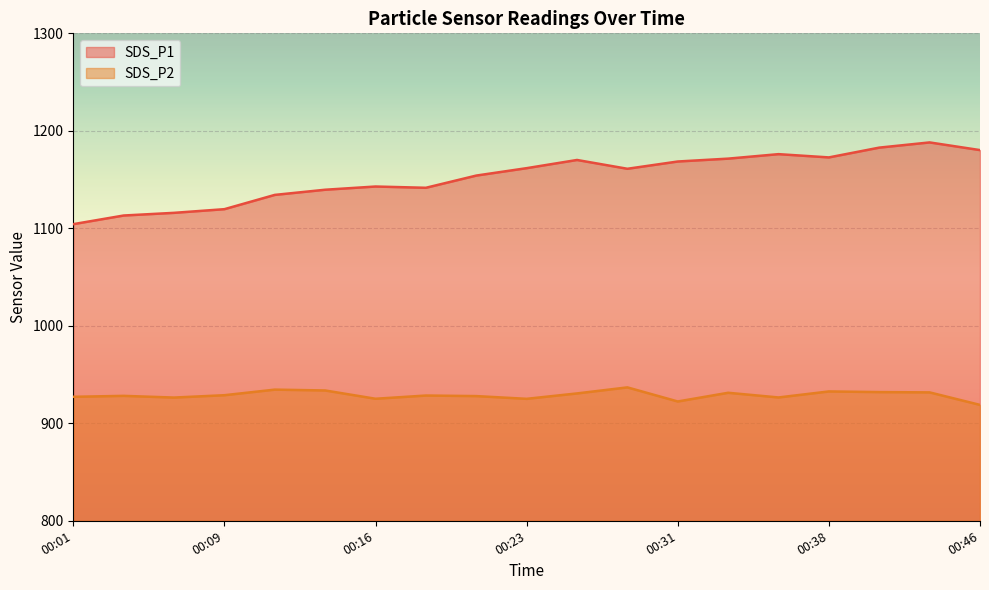

At which category does SDS_P1 reach its first local valley?

00:18